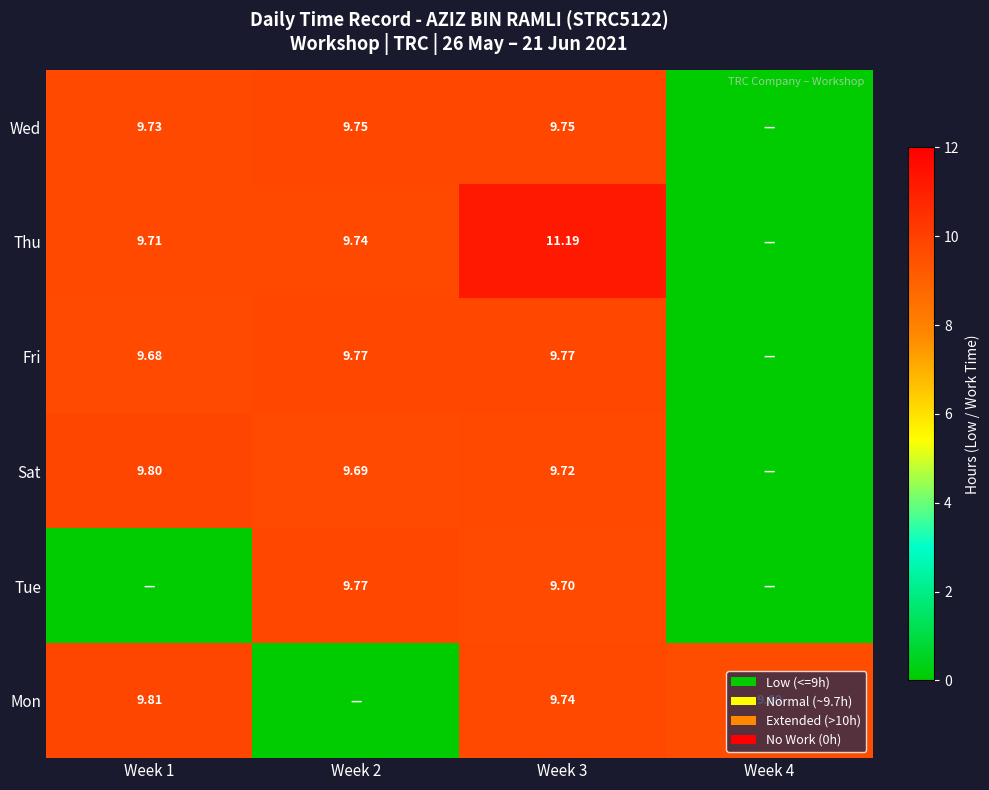

Is the value of Thu at Week 3 greater than the value of Mon at Week 4?

Yes